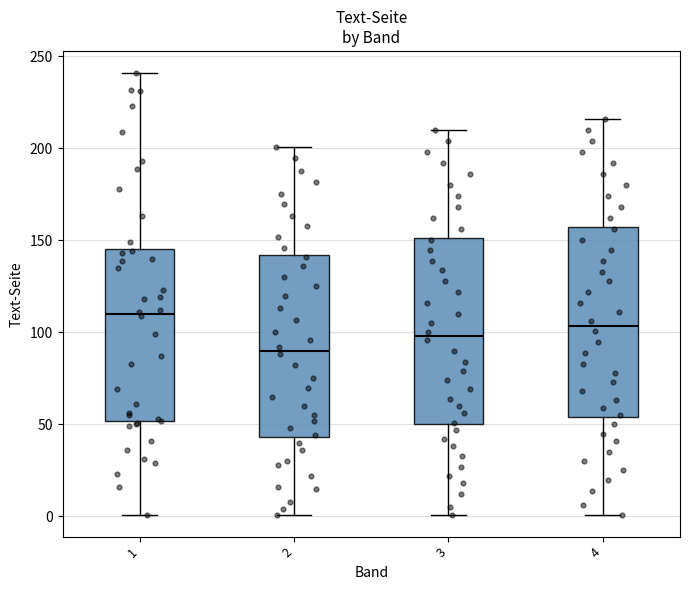

Which box's median line is the highest?

1